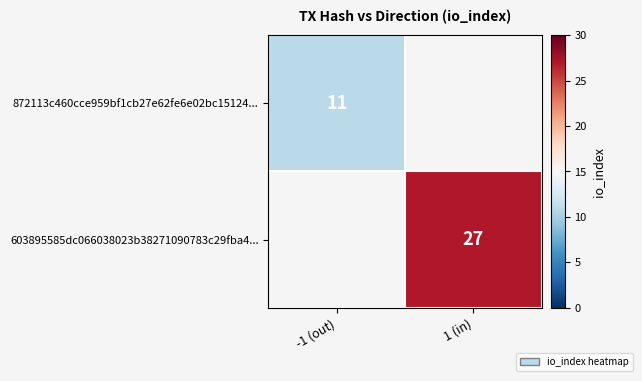

The value of 603895585dc066038023b38271090783c29fba4... at 1 (in) is 8. True or false?

False